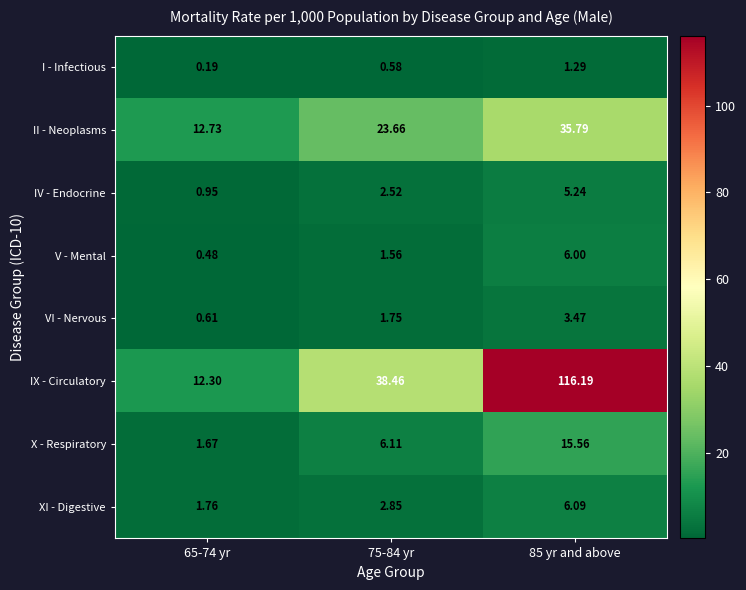

Count the number of categories in the chart.

3